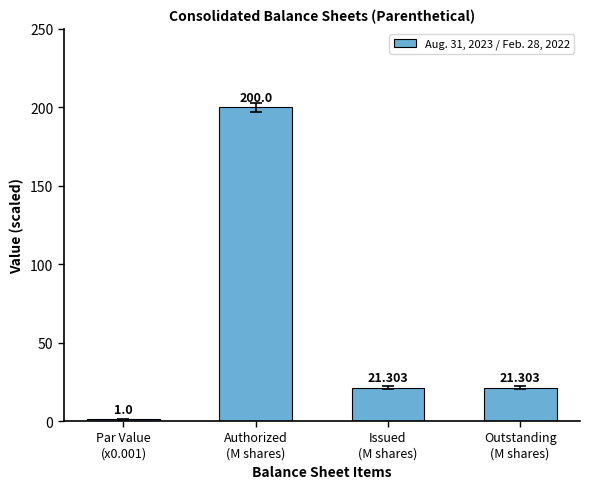

Are the bars grouped side by side (vs. stacked)?

No